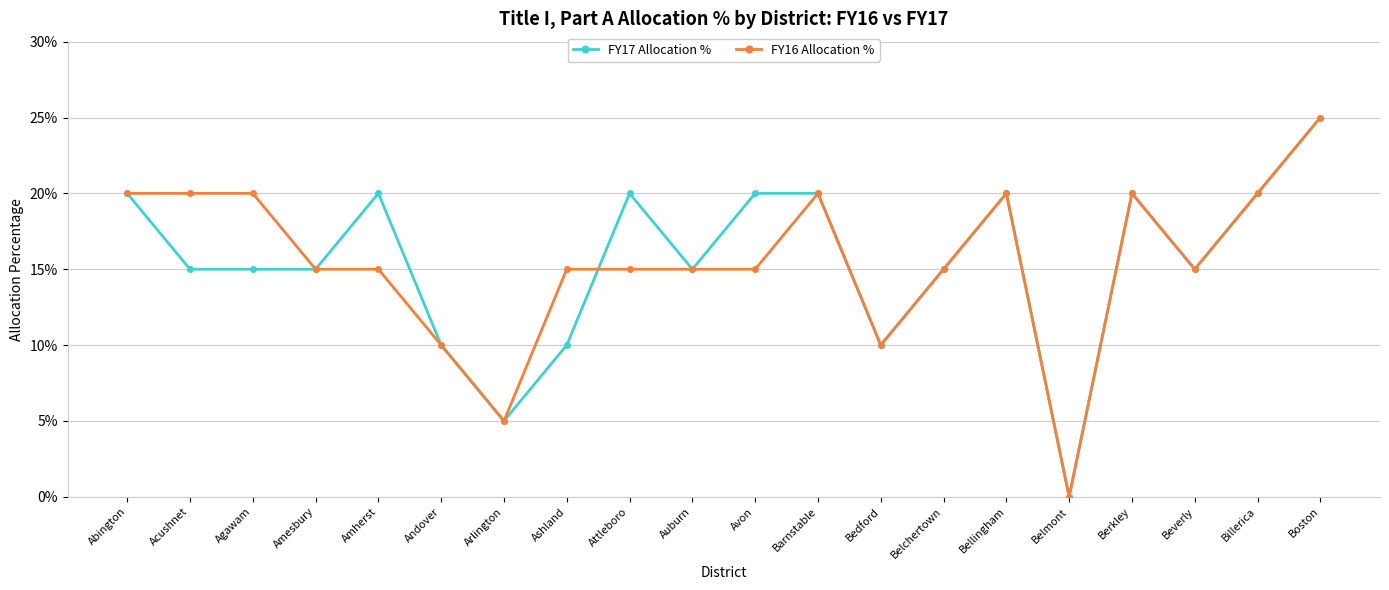

What is the label of the 19th point from the right?

Acushnet